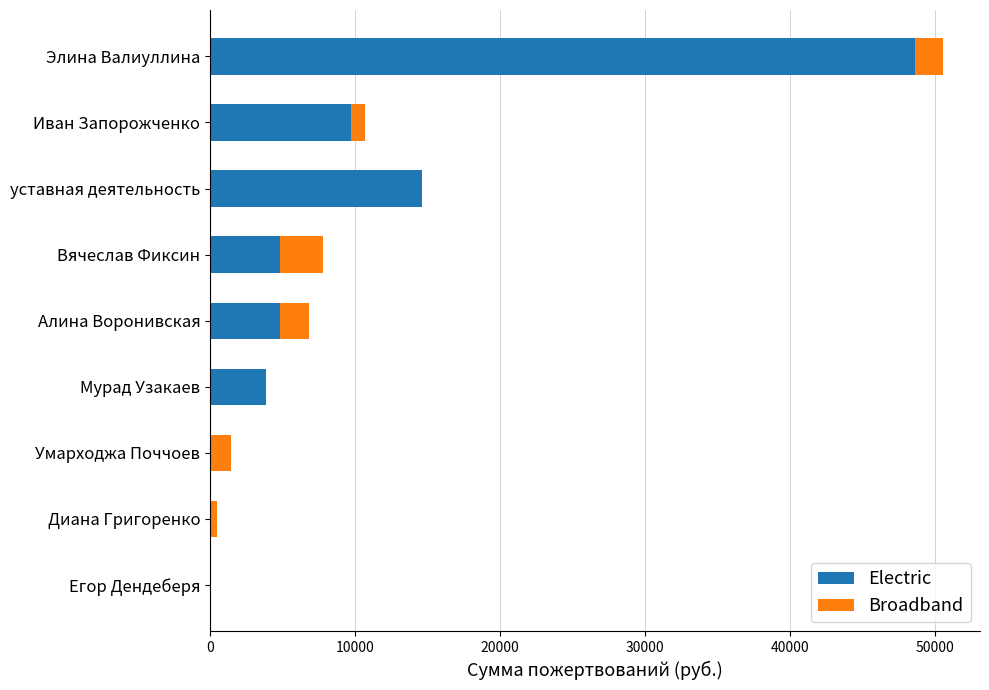

At which category is the sum across all series the highest?

Элина Валиуллина